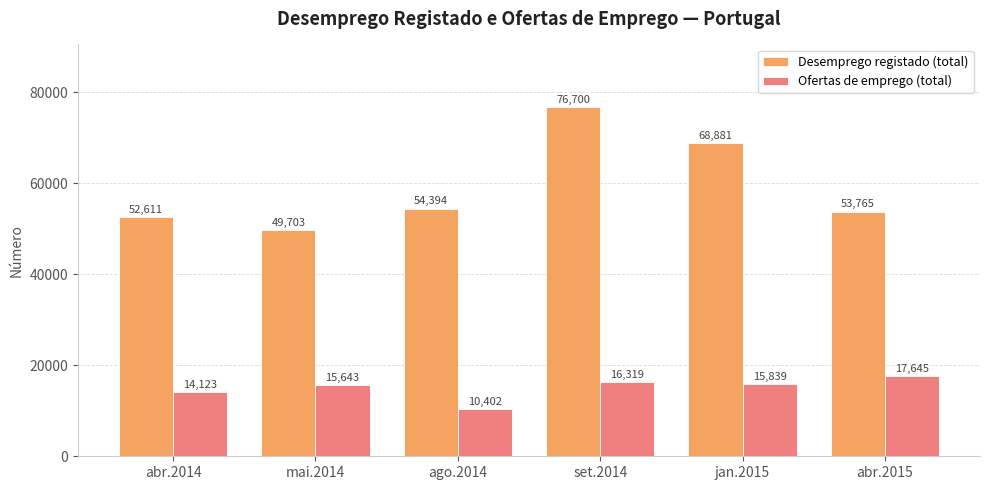

Reading left to right, transcribe all the data shown in this chart.

Desemprego registado (total): 52611	49703	54394	76700	68881	53765
Ofertas de emprego (total): 14123	15643	10402	16319	15839	17645